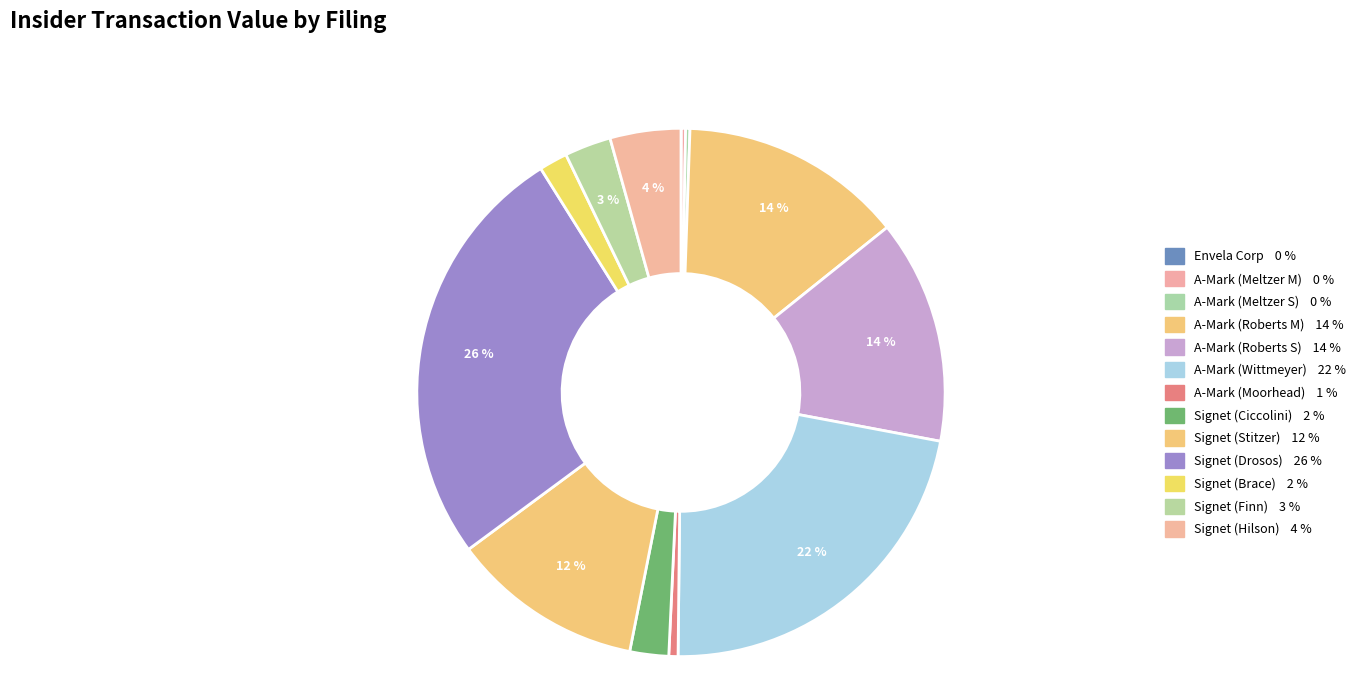

How many segments does this pie chart have?

13